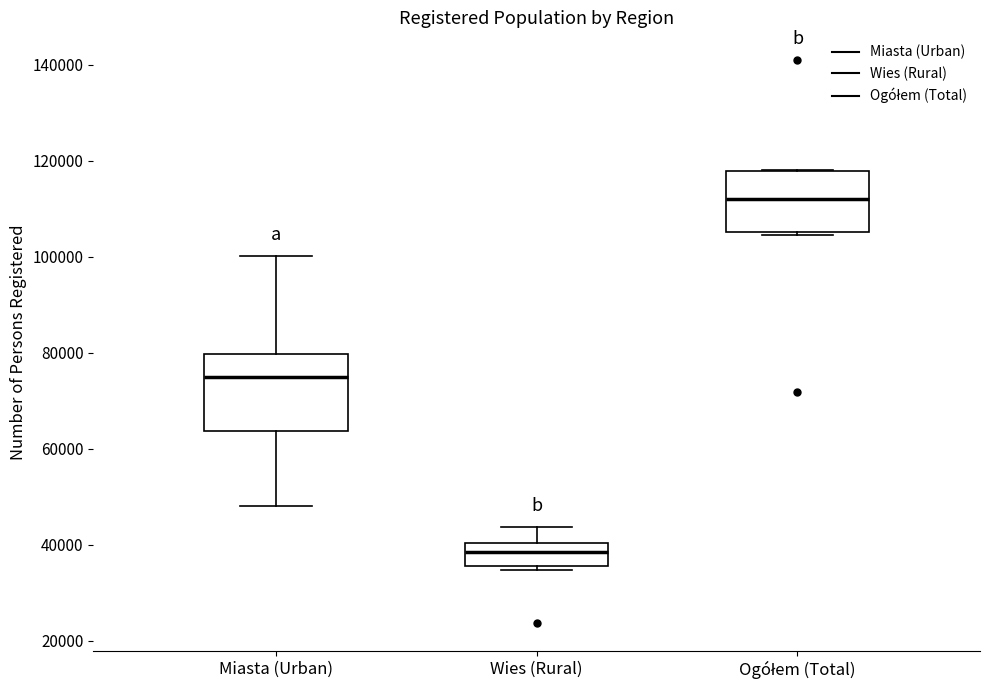

Reading left to right, transcribe this box plot: for each box, give where its median line is, the range the box spans, and where its two whiskers end, as read against the y-axis. The values are not printed on the chart, so give them approximately, as read against the axis.

Miasta (Urban): median 76000, box 64000 to 80000, whiskers 48000 to 100000
Wies (Rural): median 38000, box 36000 to 40000, whiskers 34000 to 44000
Ogółem (Total): median 112000, box 106000 to 118000, whiskers 104000 to 118000